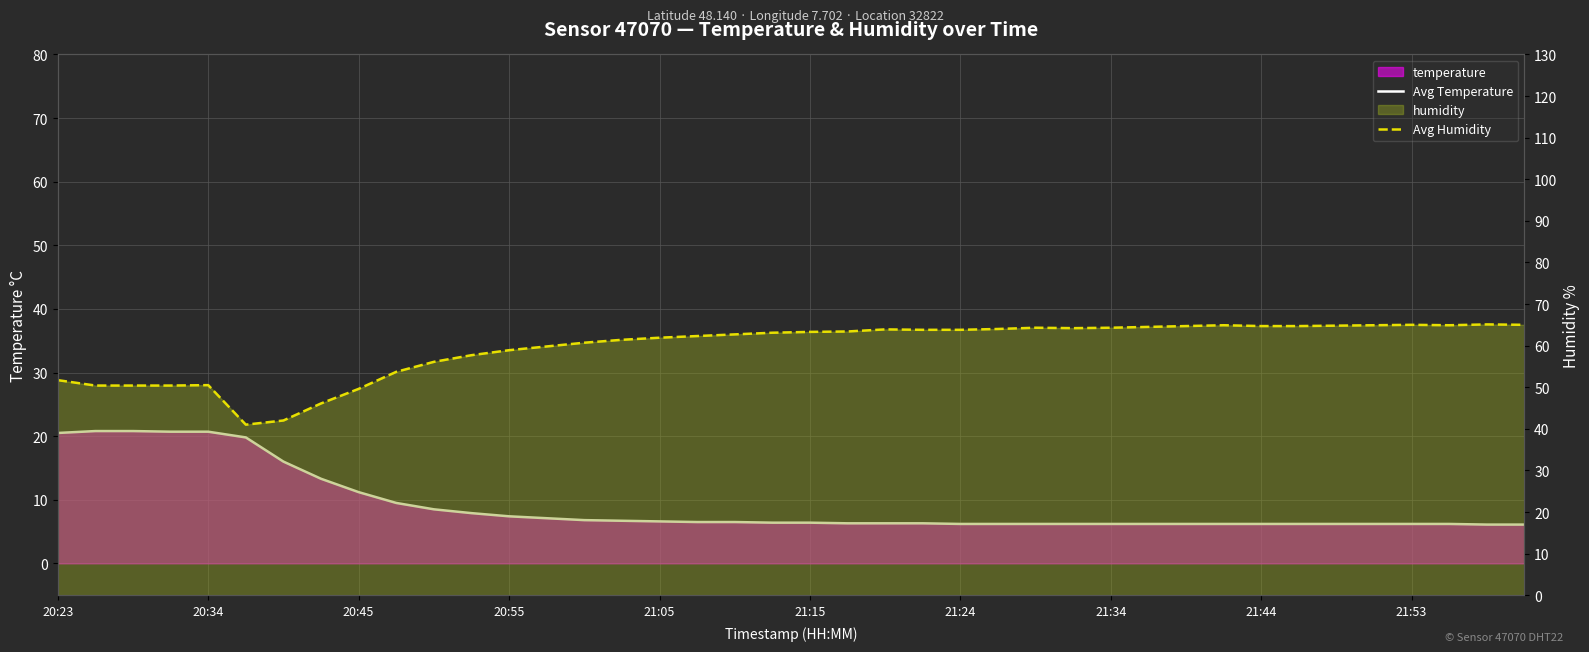

True or false: Avg Humidity and Avg Temperature cross at least once.

False